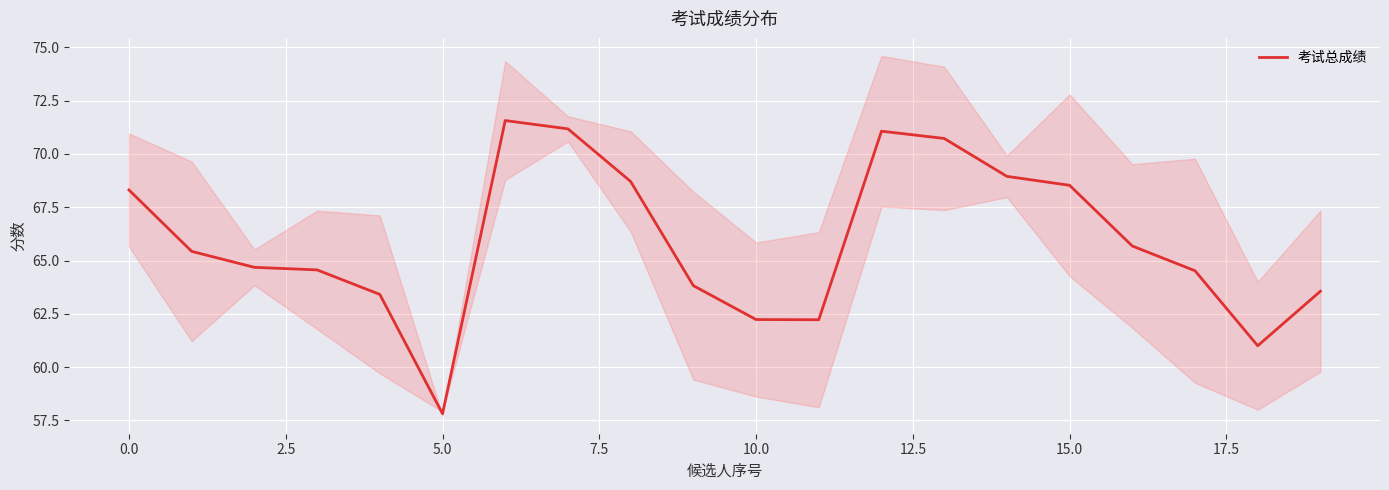

What is the value of the 12th point from the left?

62.2